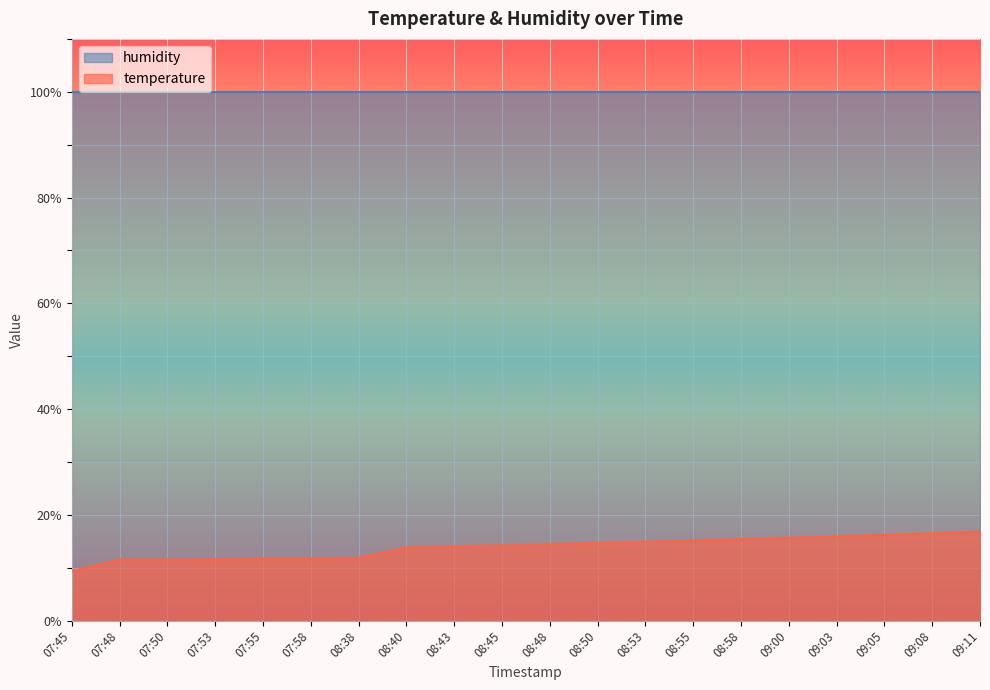

Does the chart display data point markers on the line(s)?

No